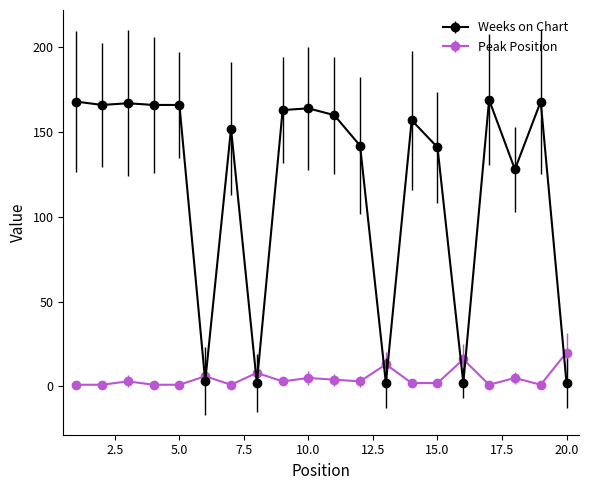

Which series has the widest spread of values?

Weeks on Chart